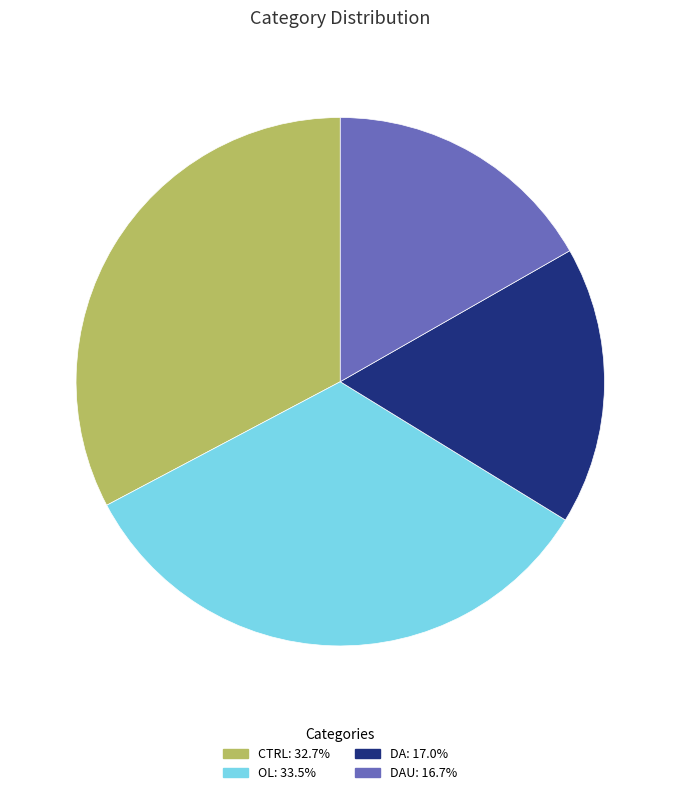

Is OL: 33.5% the majority of the pie?

No